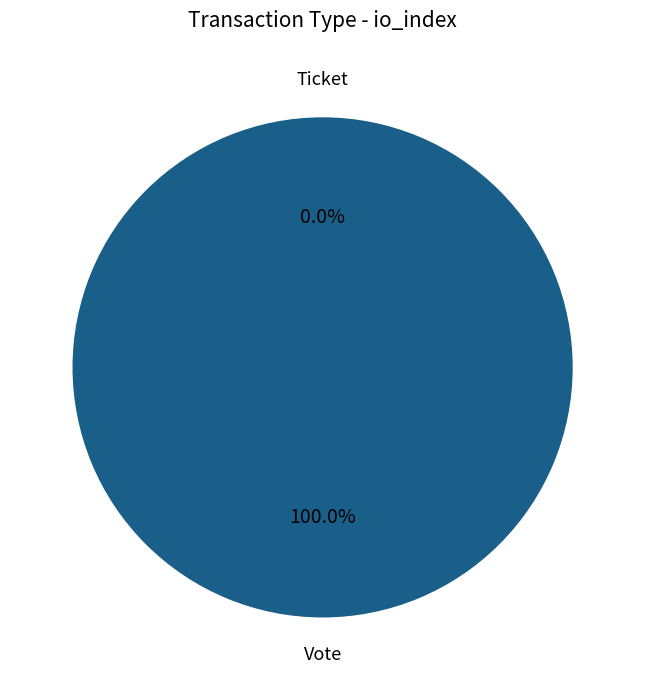

To the nearest percent, what portion does Vote represent?

100%